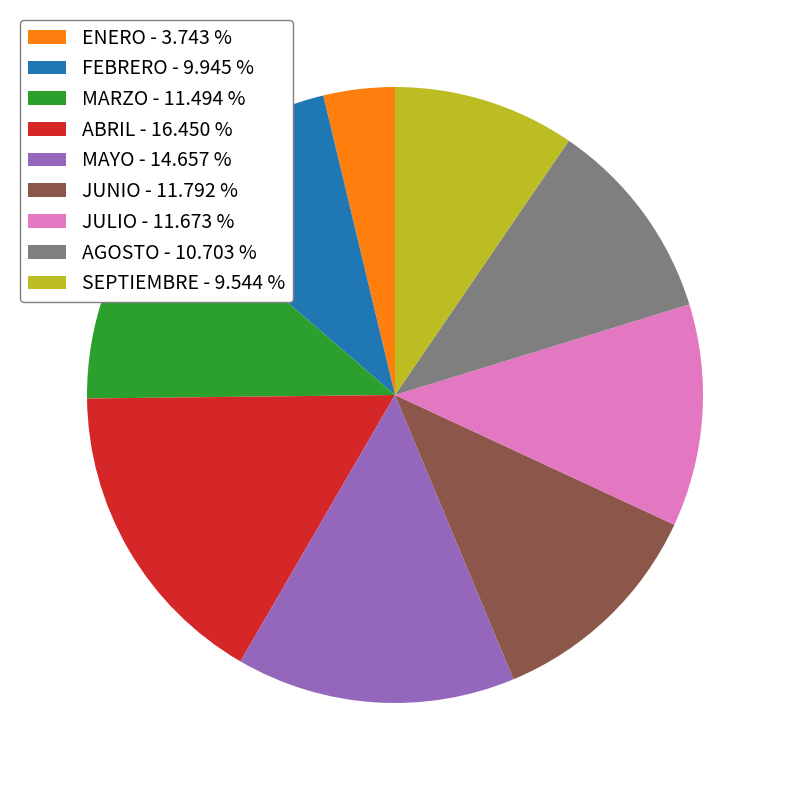

The SEPTIEMBRE slice represents 1% of the pie. True or false?

False